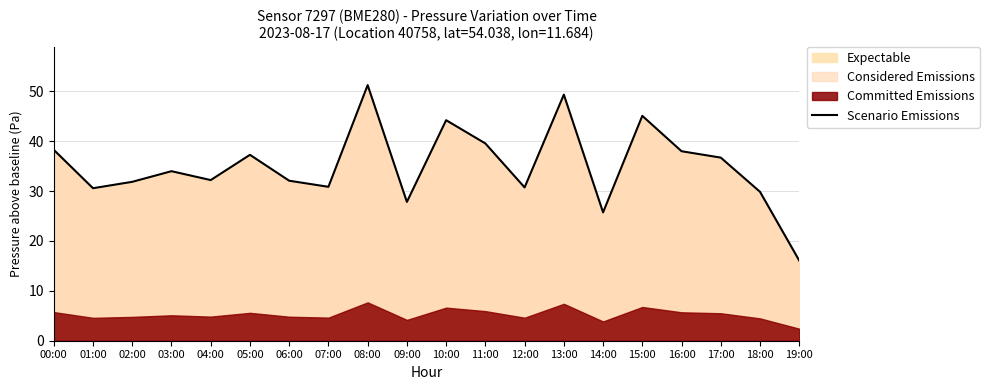

How many points are higher than both their immediate neighbors (excluding endpoints)?

6